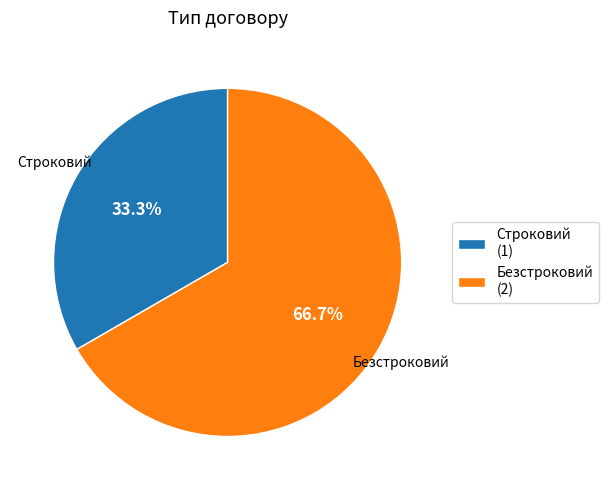

Combined, do Строковий and Безстроковий account for over 50%?

Yes